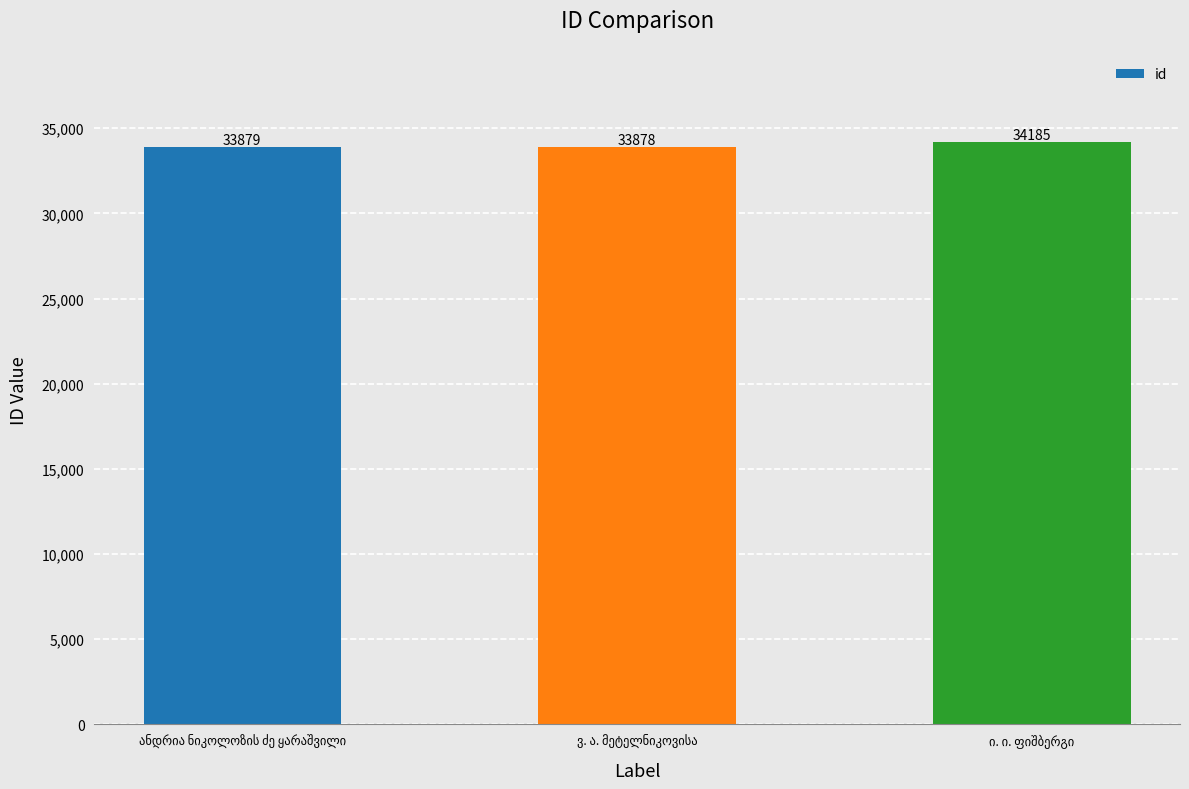

What is the minimum value shown in the chart?

33878